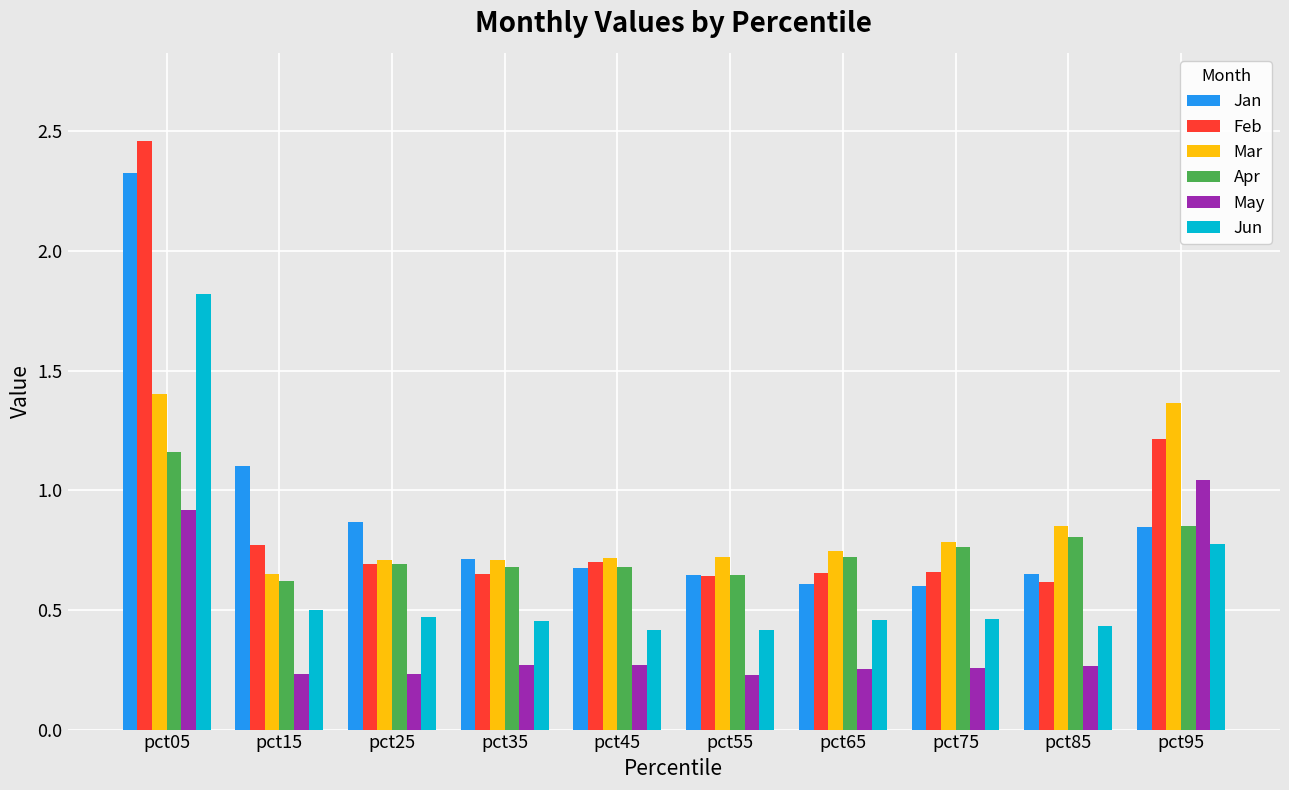

Which series has the widest spread of values?

Feb